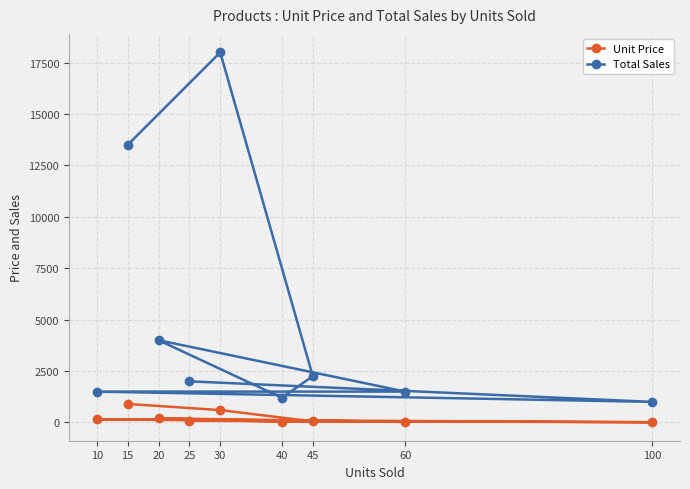

At which category does Unit Price reach its first local valley?

40